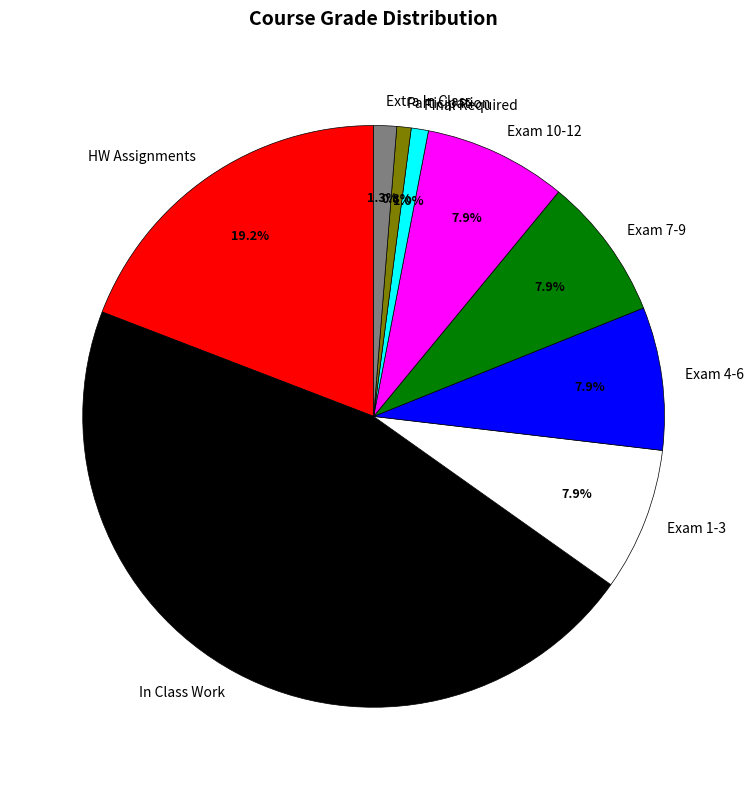

What is the ratio of the value at Exam 10-12 to the value at Exam 1-3?

1.0